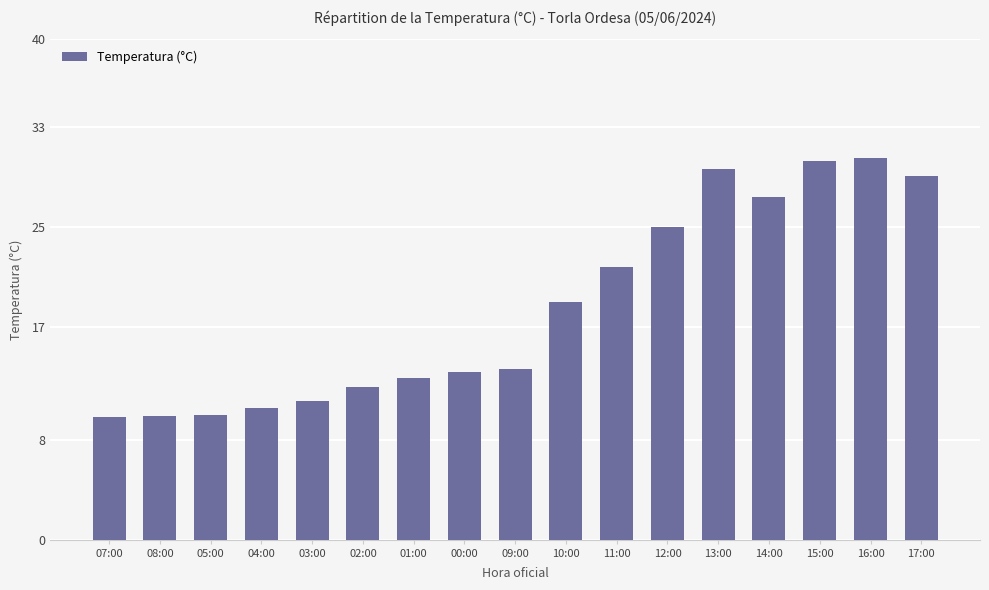

How many series are shown in this chart?

1